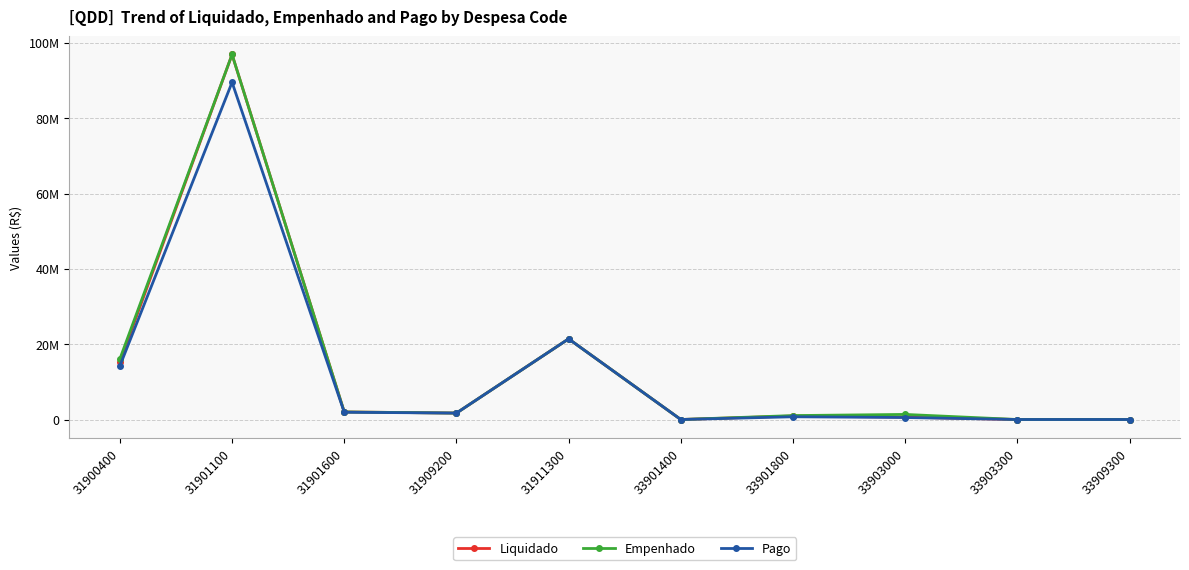

Is it true that Liquidado equals 1043365.5 at 31901600?

False